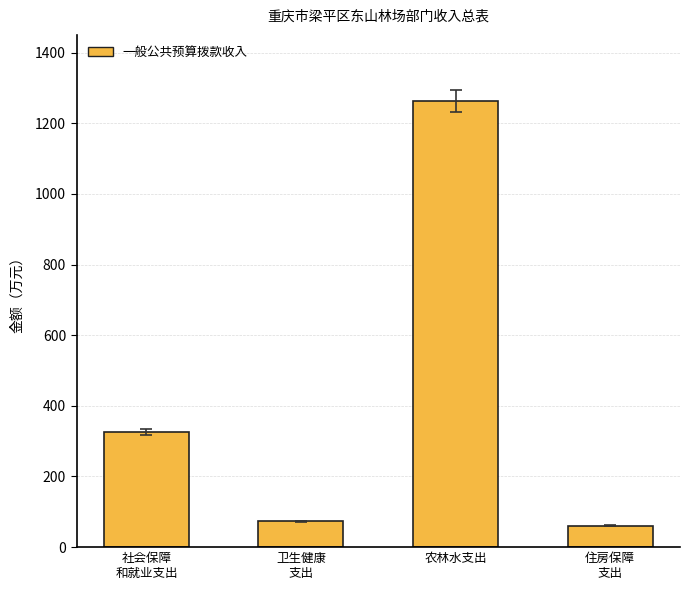

The chart shows a value of 730.8 at 农林水支出. True or false?

False